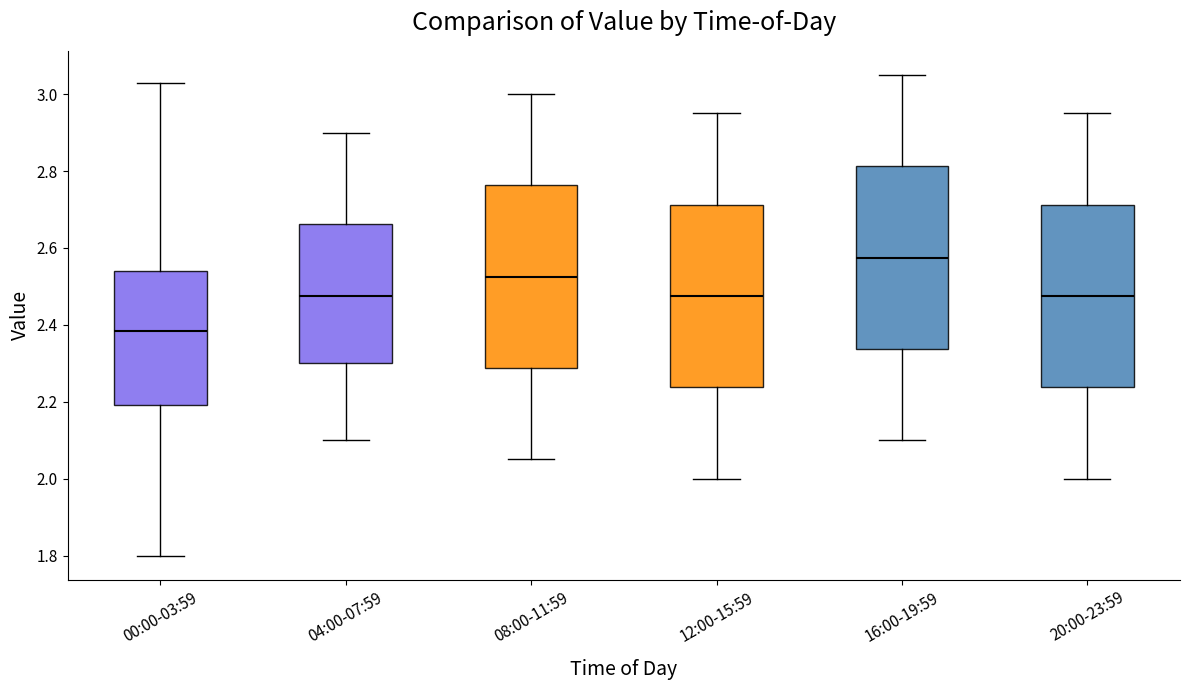

Which box's median line is the highest?

16:00-19:59